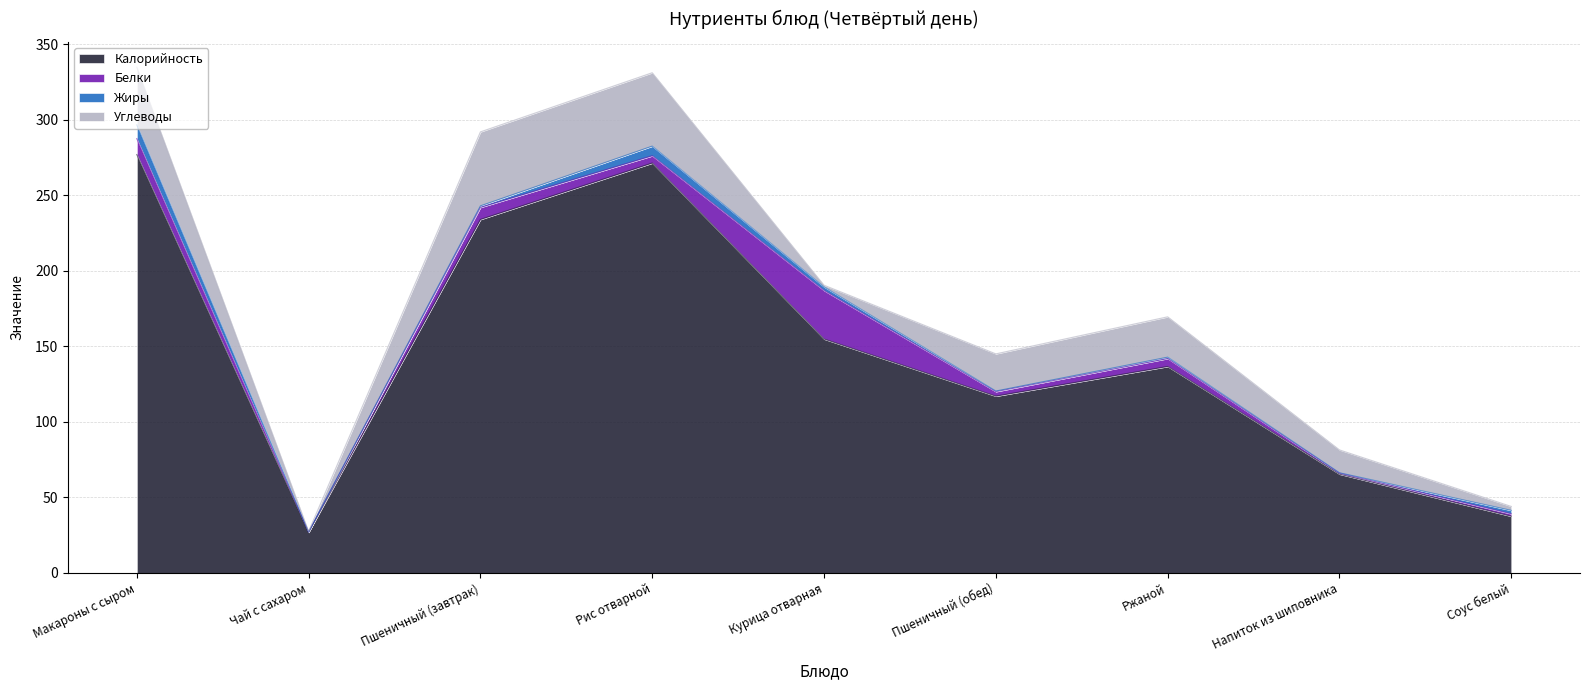

How many lines are shown in the chart?

4